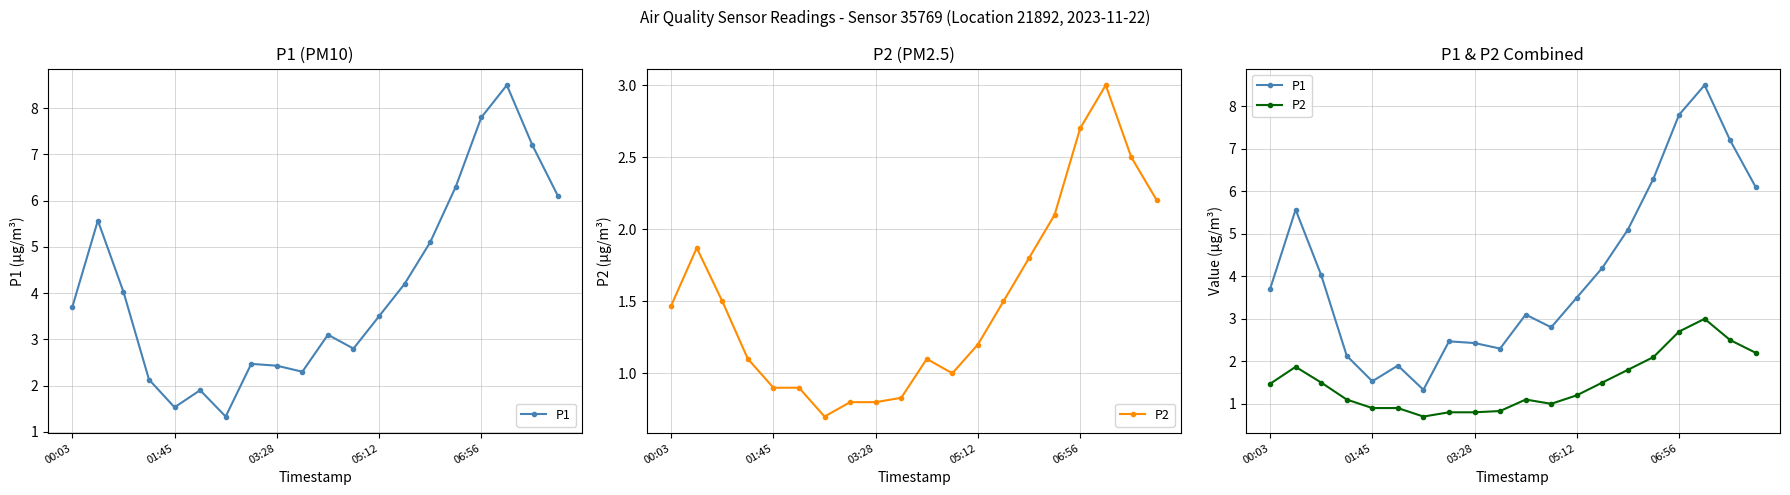

At how many categories does at least one series exceed 6?

5